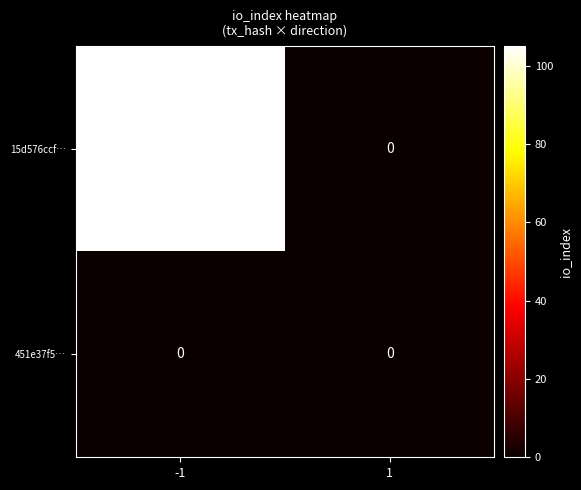

What is the approximate value of 15d576ccf… at -1?

105